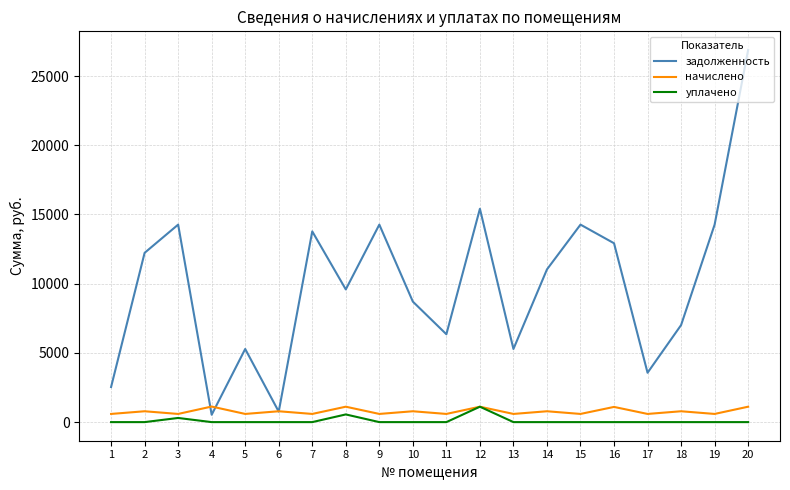

Which series ends up on top after the final intersection of начислено and задолженность?

задолженность